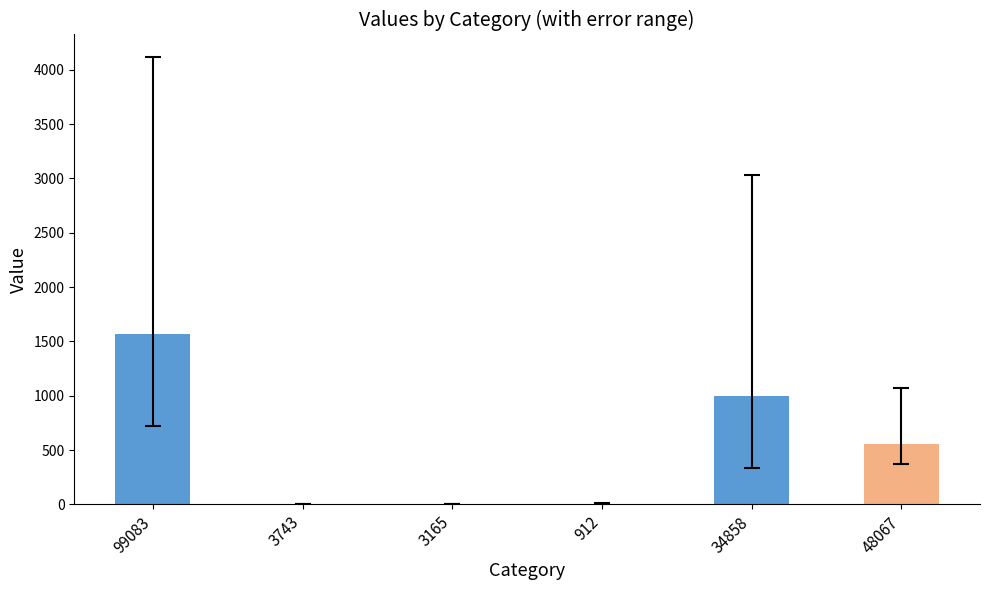

The chart shows a value of 1564 at 99083. True or false?

True